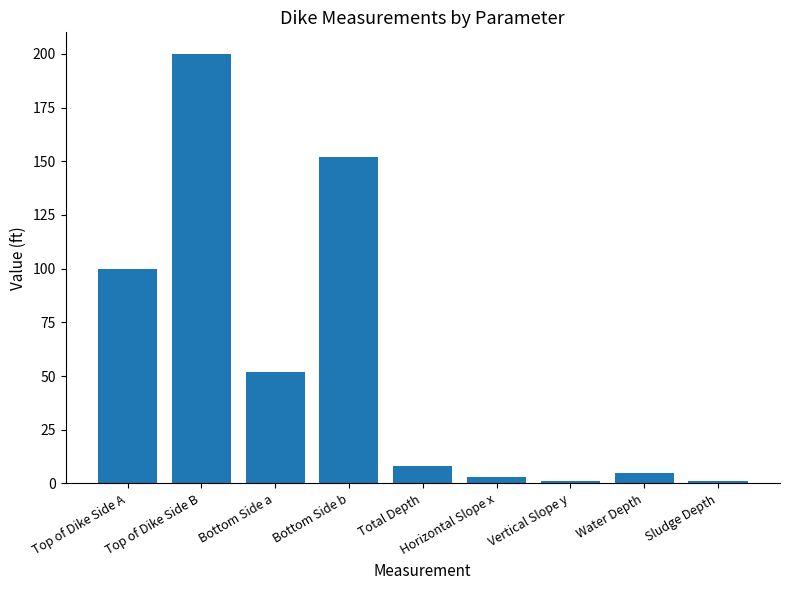

Which has a higher value, Sludge Depth or Bottom Side a?

Bottom Side a